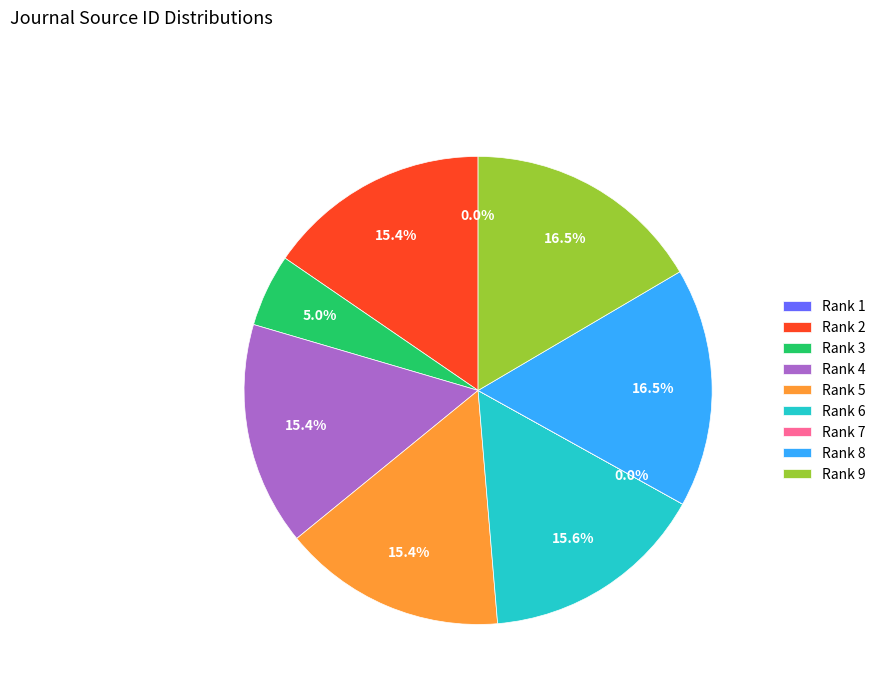

Which category has the biggest portion of the pie?

Rank 9